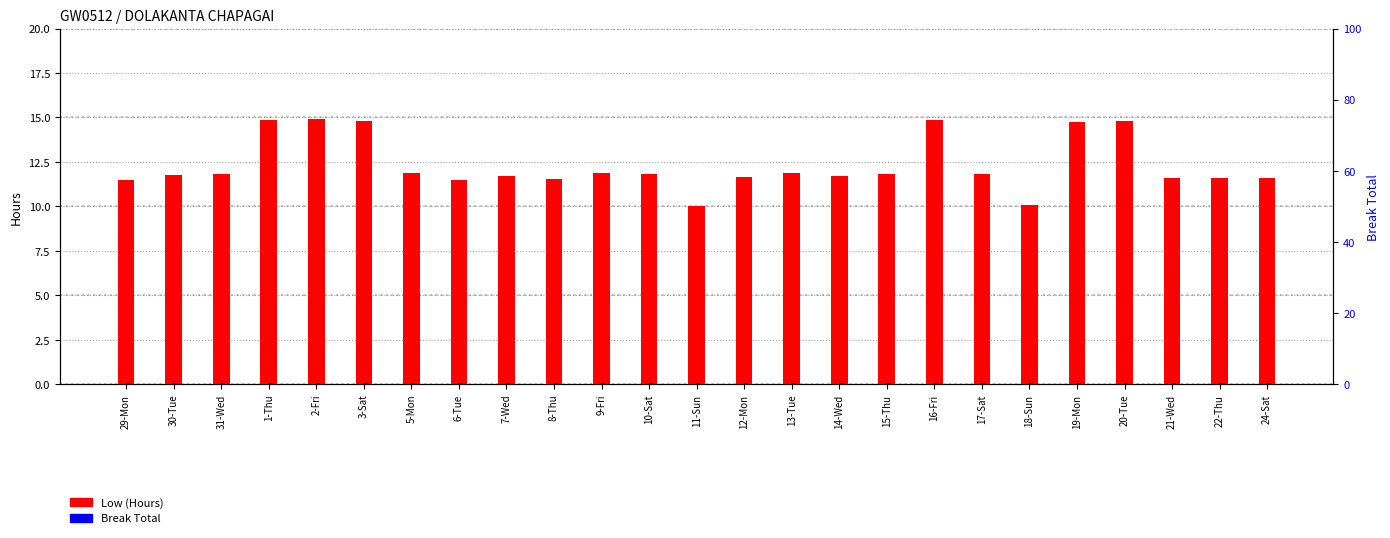

At which category does the chart reach its peak across all series?

2-Fri